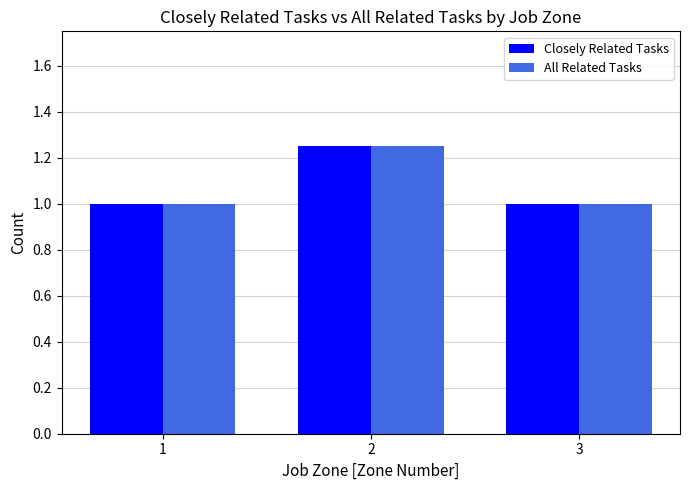

Is the value of Closely Related Tasks at 1 greater than the value of All Related Tasks at 2?

No